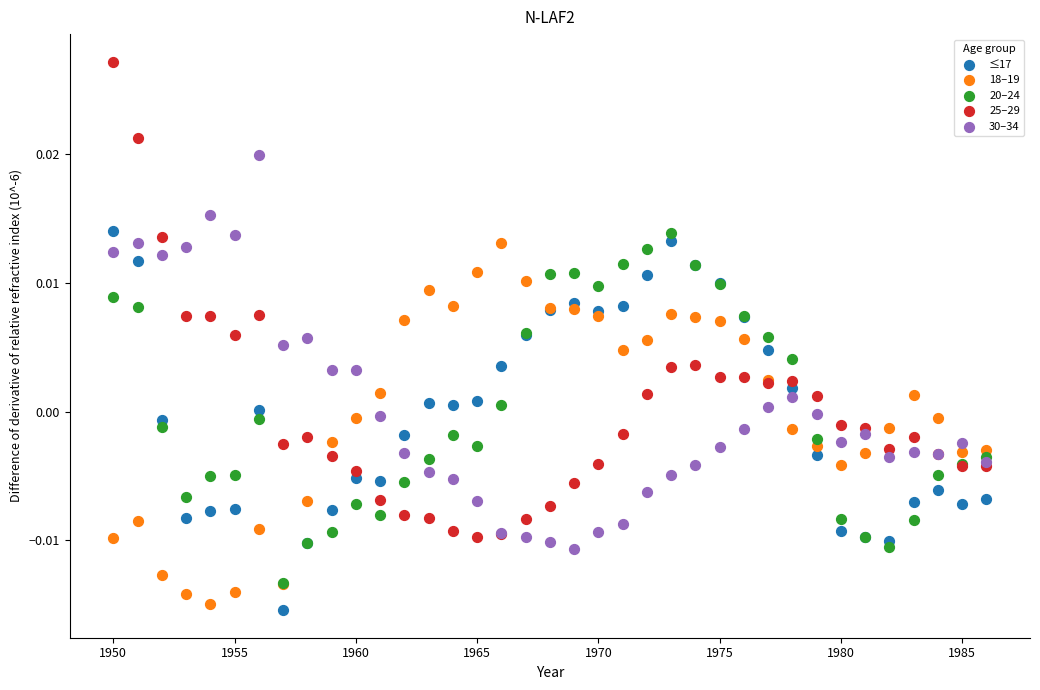

Which series has the widest spread of Y values?

25–29